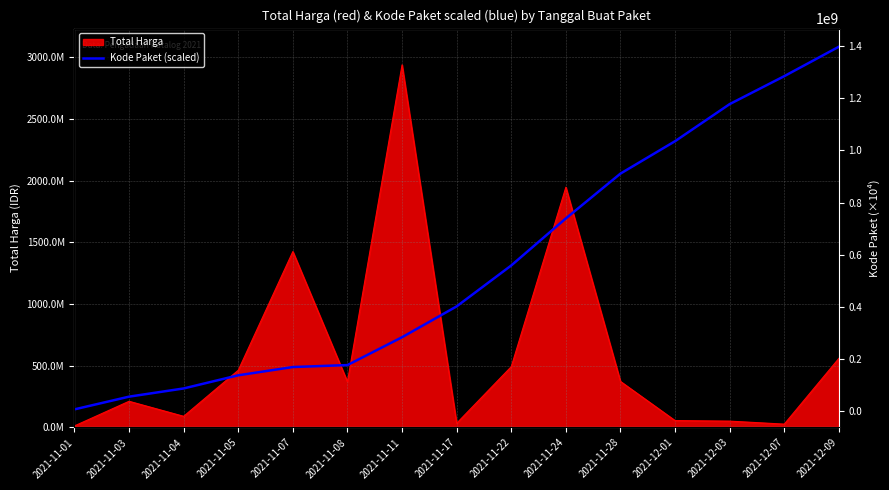

Does the chart display data point markers on the line(s)?

No